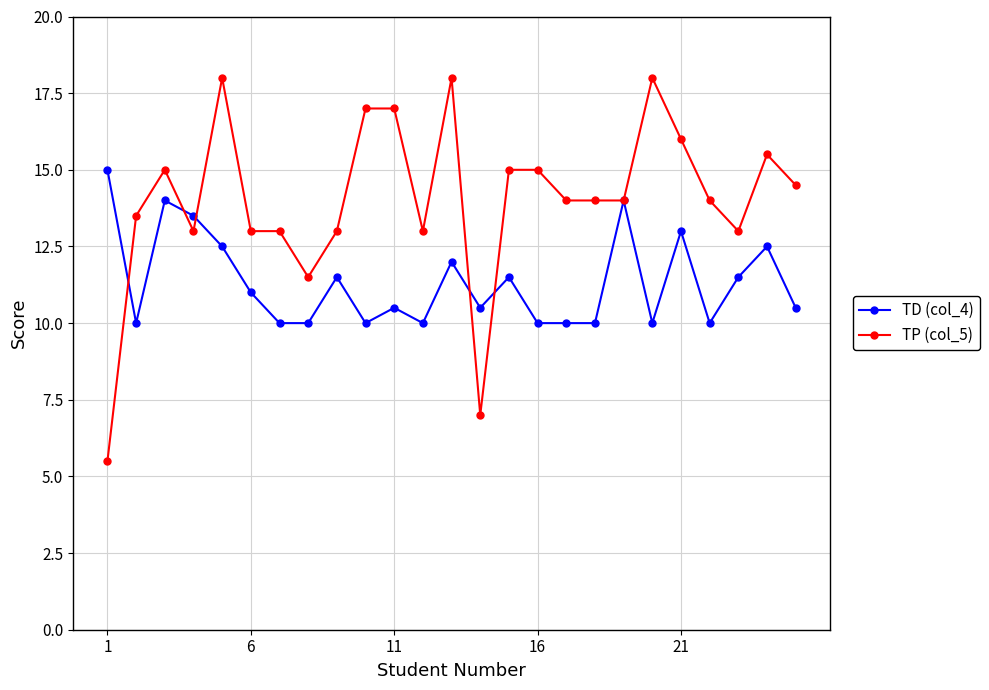

What are all the series names shown in the legend?

TD (col_4), TP (col_5)